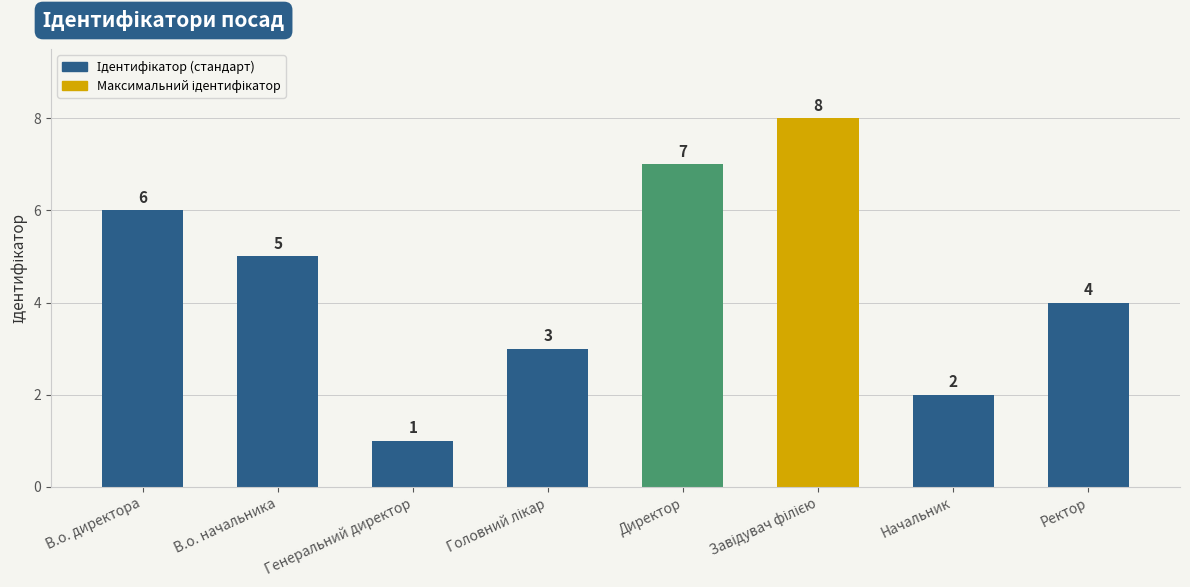

Reading right to left, list all the values displayed in this chart.

4	2	8	7	3	1	5	6